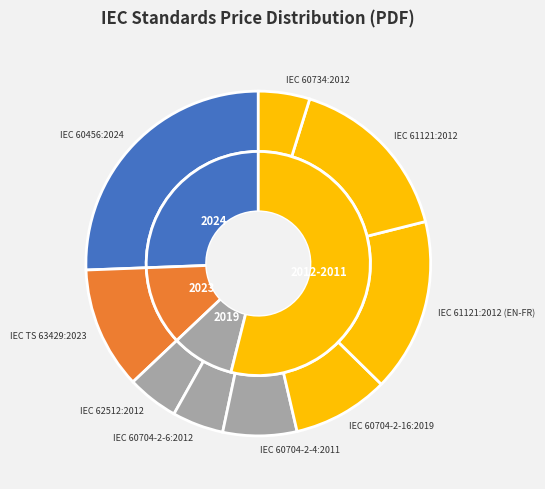

What is the change in value from IEC 60704-2-16:2019 to IEC 61121:2012?

+120